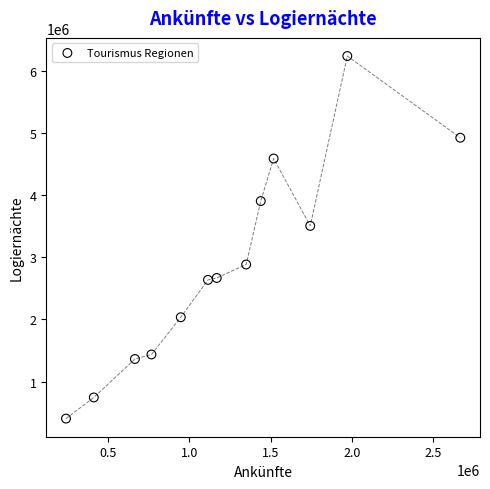

What is the range of X values (max minus min)?

2428489